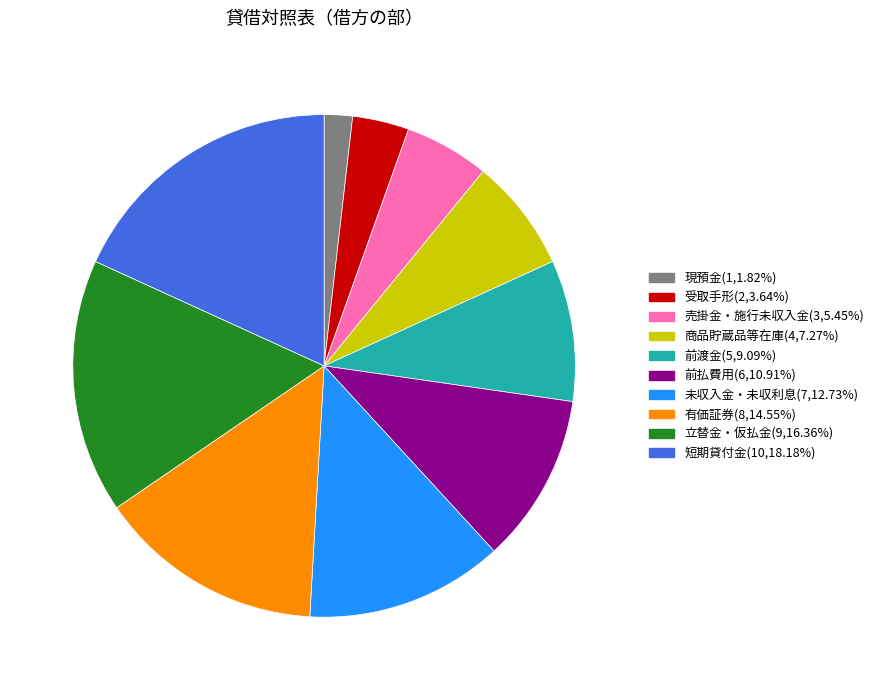

How many slices are in this pie chart?

10